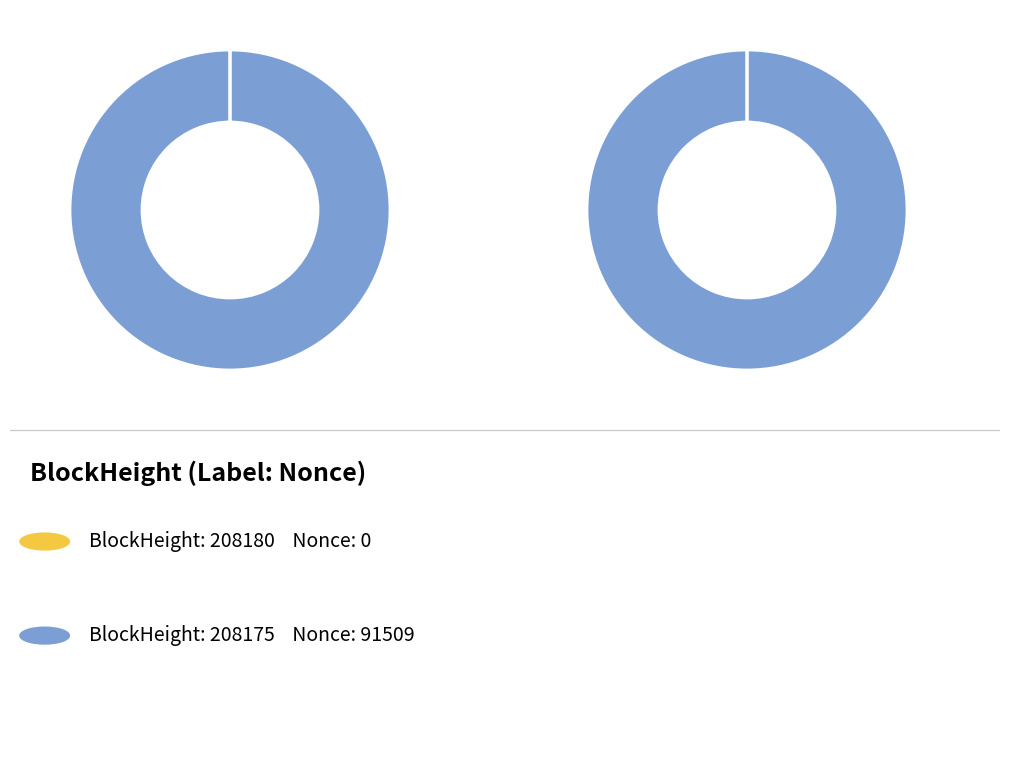

To the nearest percent, what is the combined percentage of 208180 and 208175?

100%